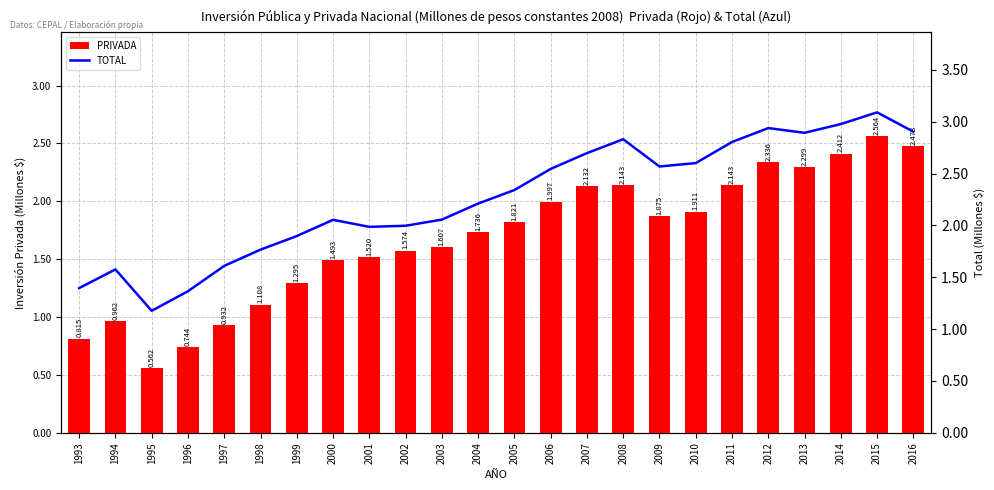

At which category is the sum across all series the highest?

2015